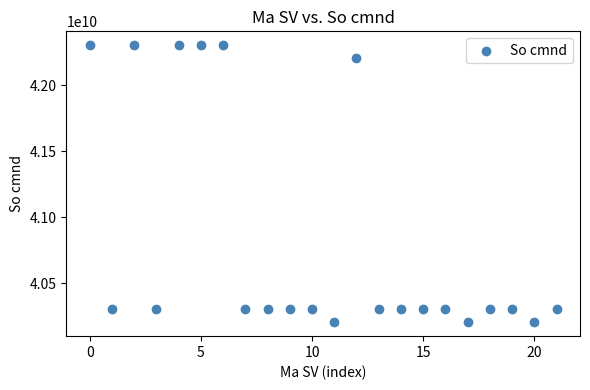

What is the range of Y values (max minus min)?

2100003107